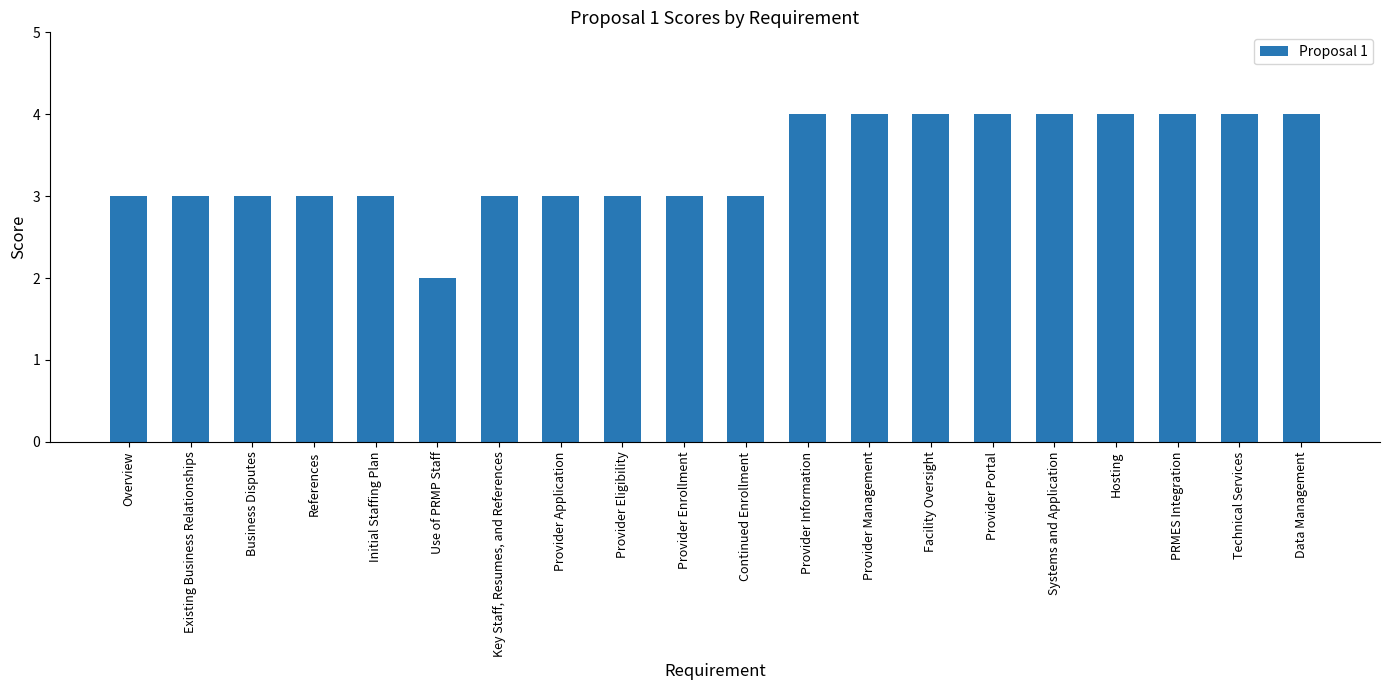

What is the value of the 7th bar from the left?

3